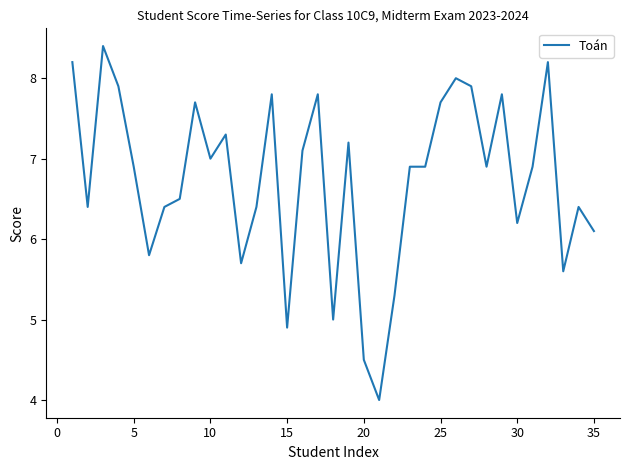

How many series are shown in this chart?

1